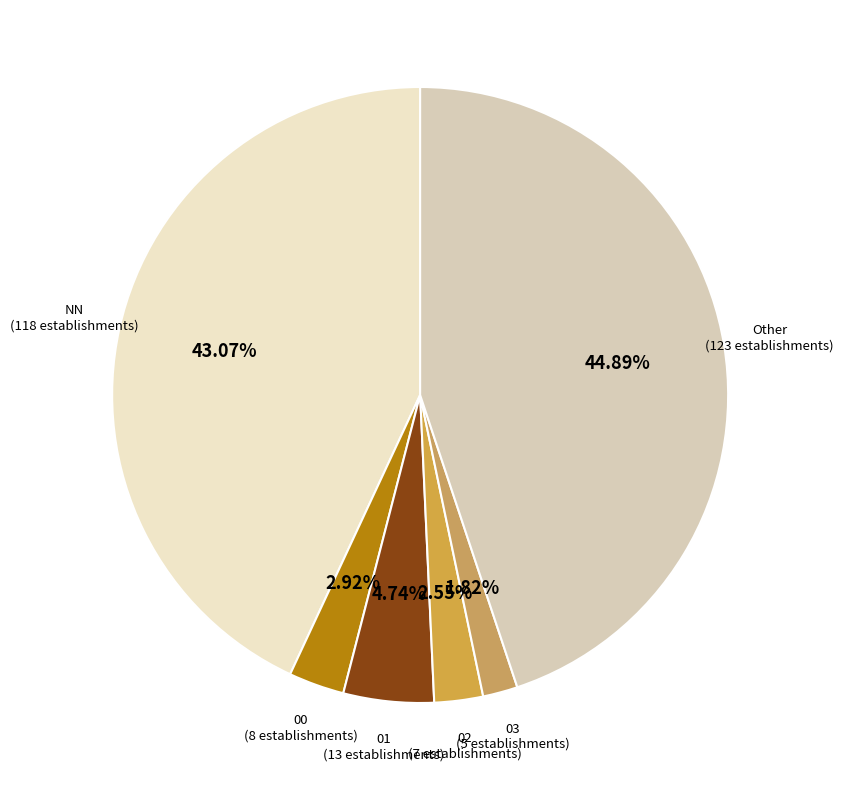

Does 03 account for over 50% of the chart?

No